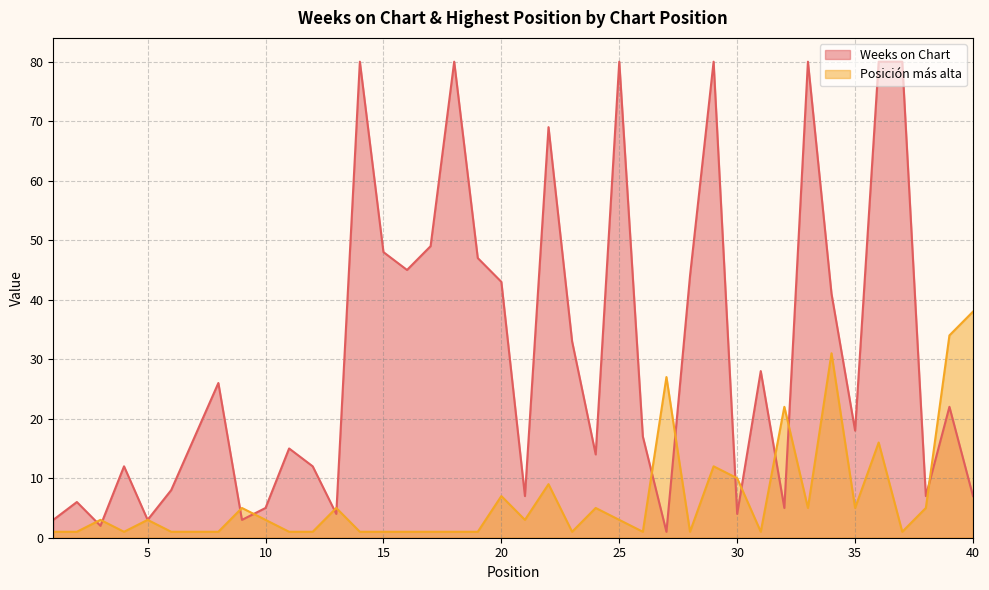

What is the sum of the Posición más alta values at 2 and 18?

2